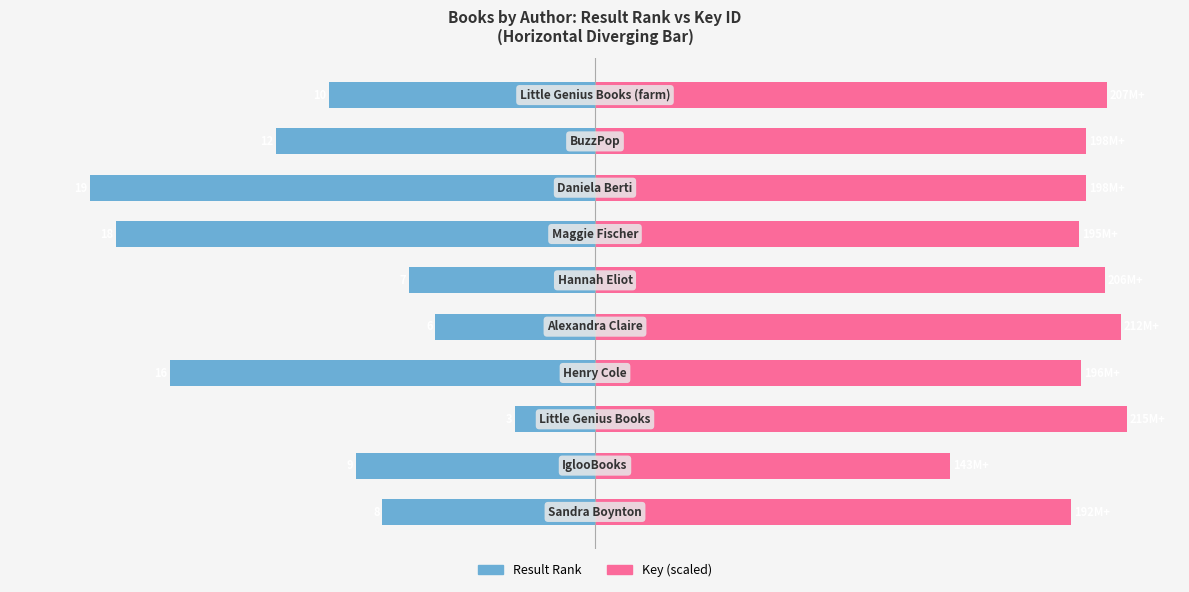

Which series changed the most between 6 and 7?

Result